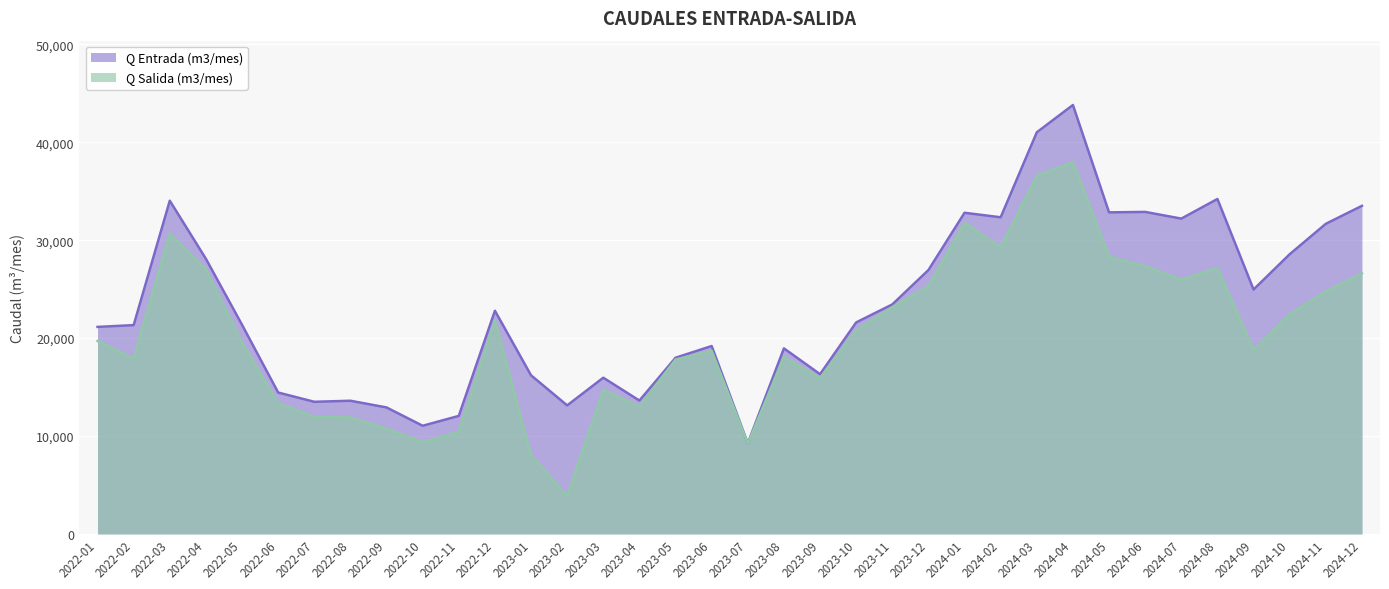

True or false: Q Salida (m3/mes) and Q Entrada (m3/mes) cross at least once.

False